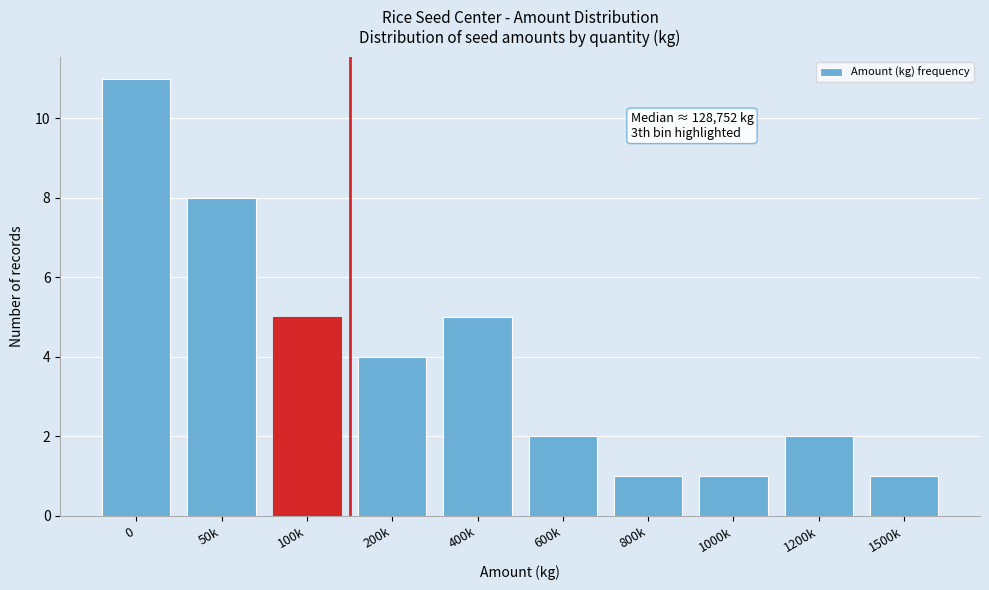

Reading left to right, extract all data points from this chart.

11	8	5	4	5	2	1	1	2	1